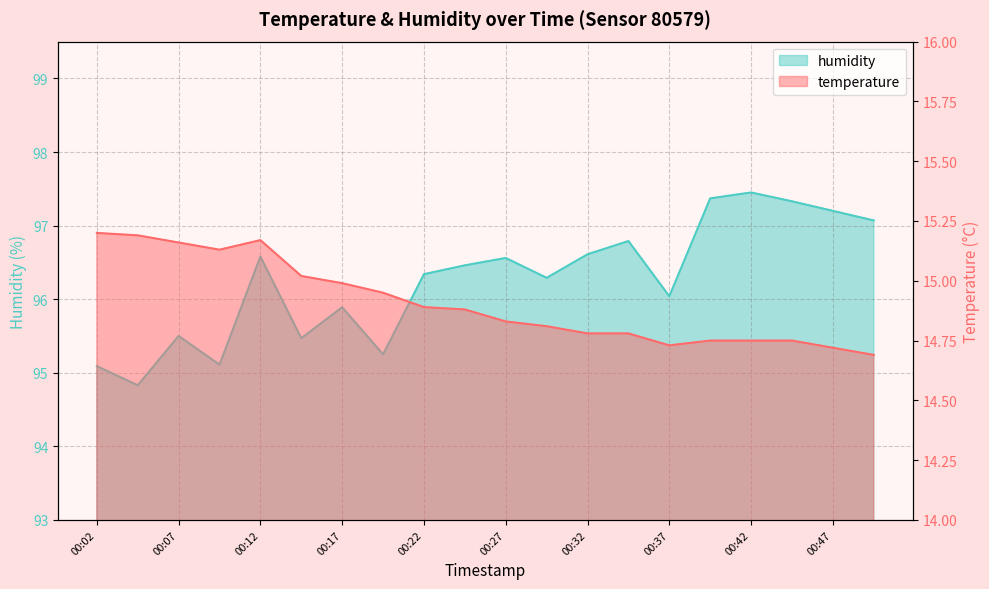

Count the number of data series in this chart.

2